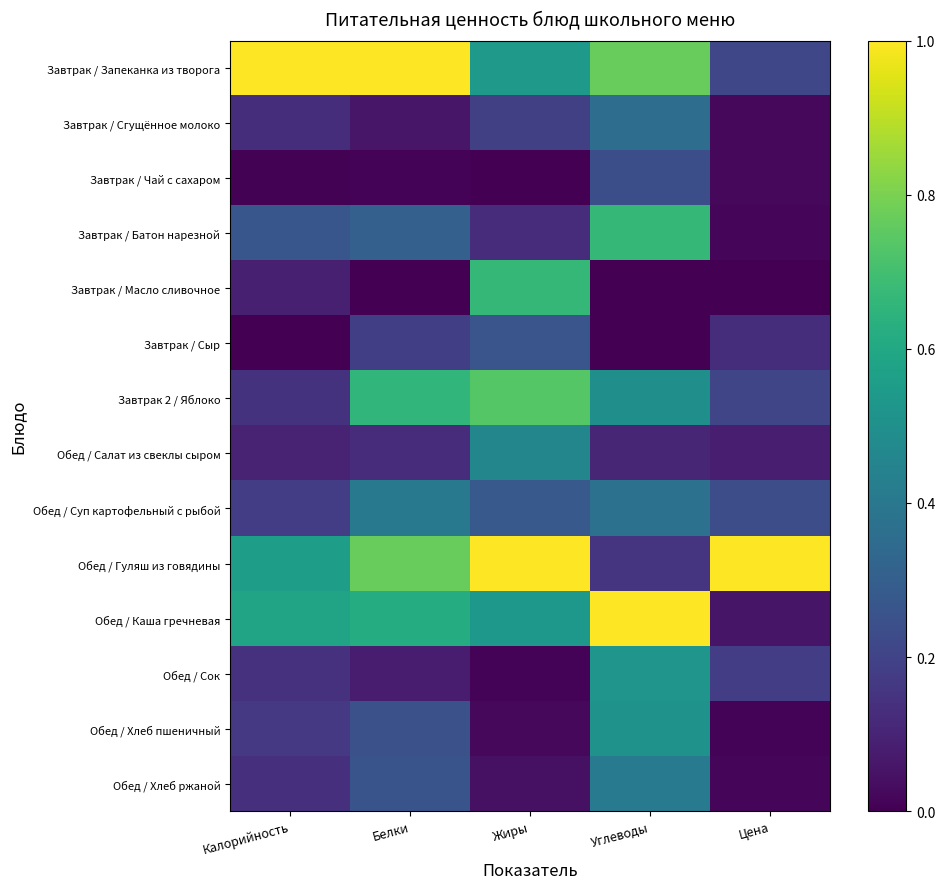

At which category is the sum across all series the highest?

Углеводы